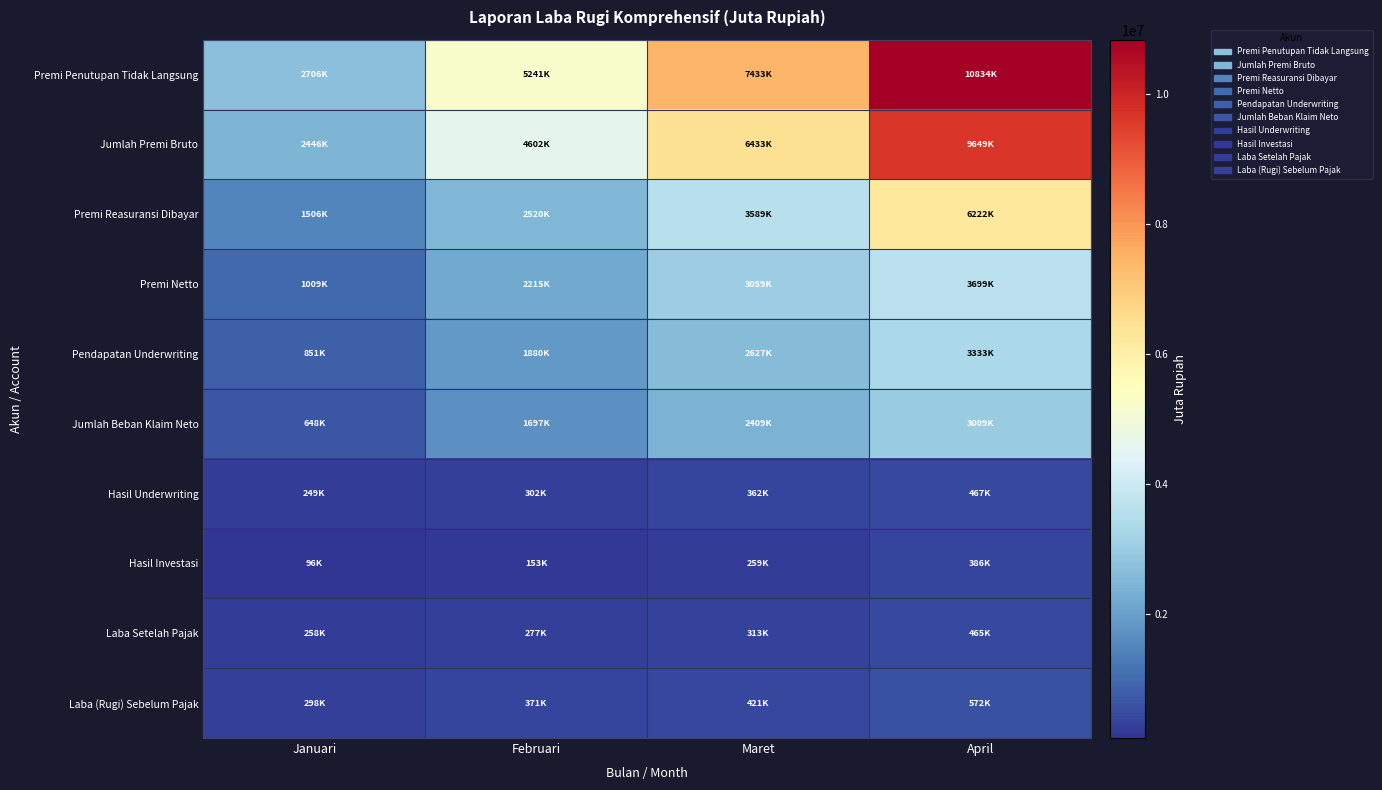

How many categories are shown in the chart?

4